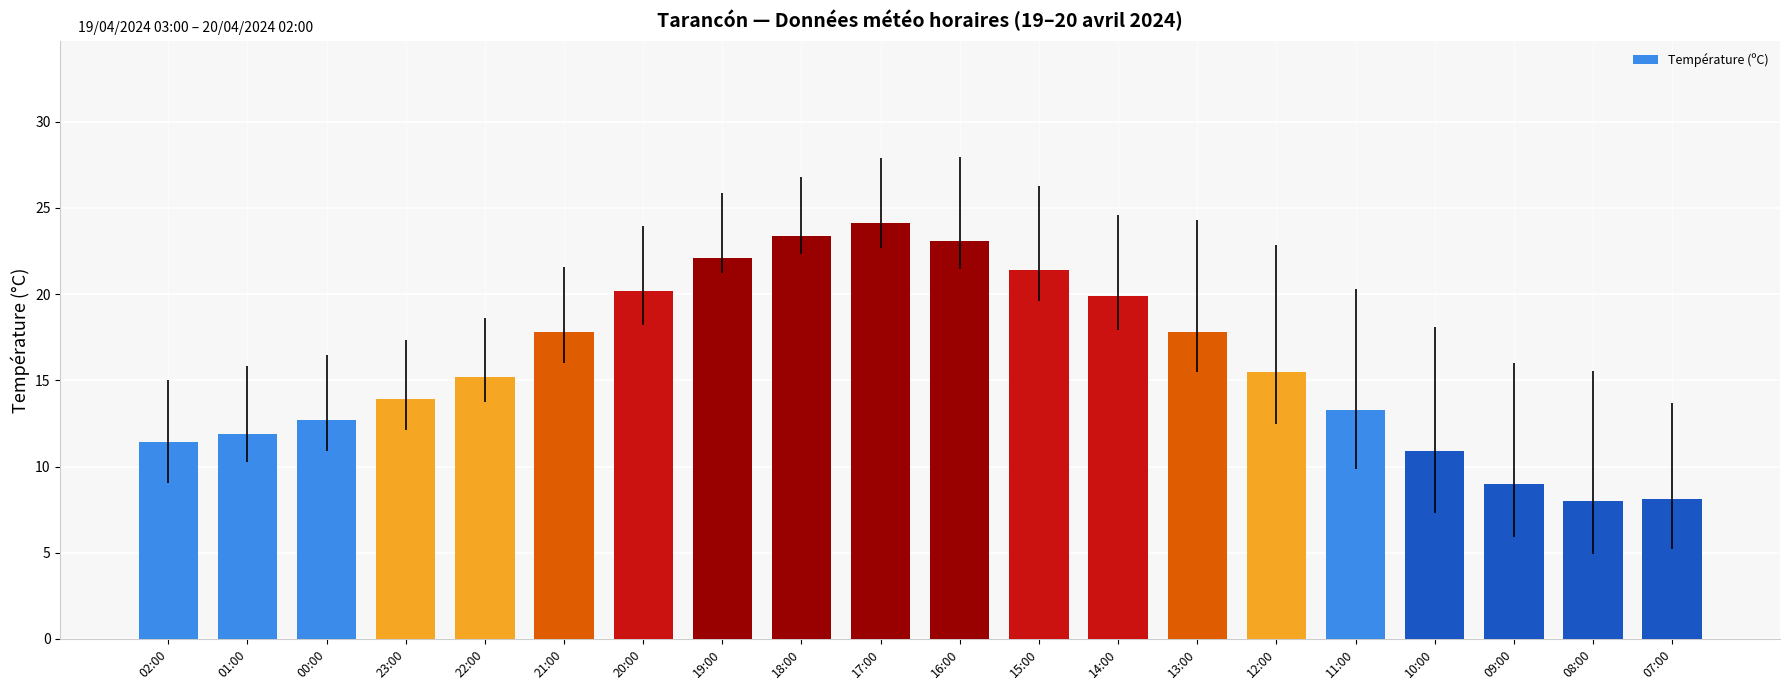

What is the label of the 5th bar from the left?

22:00